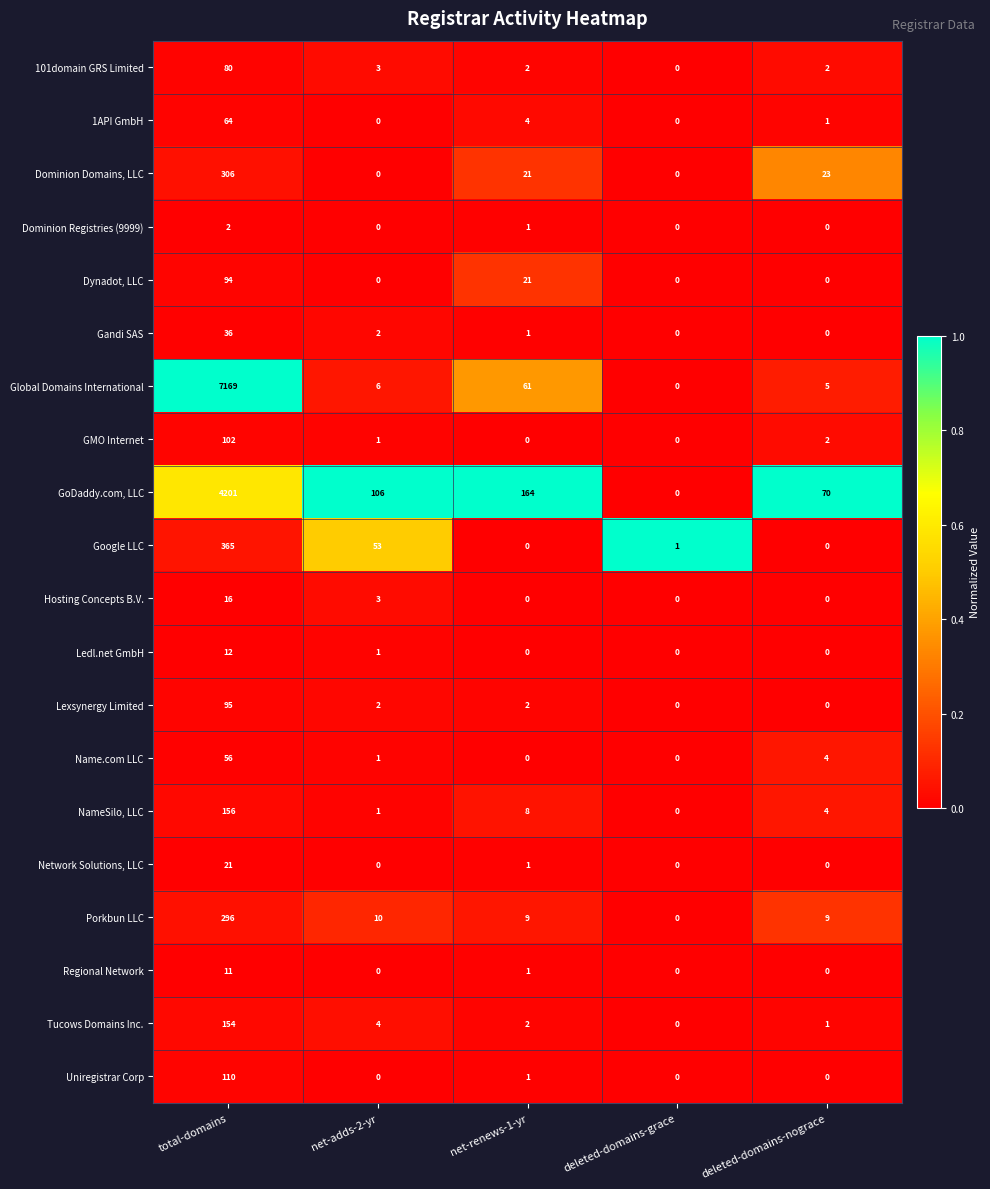

What is the difference between the Porkbun LLC values at total-domains and net-adds-2-yr?

286